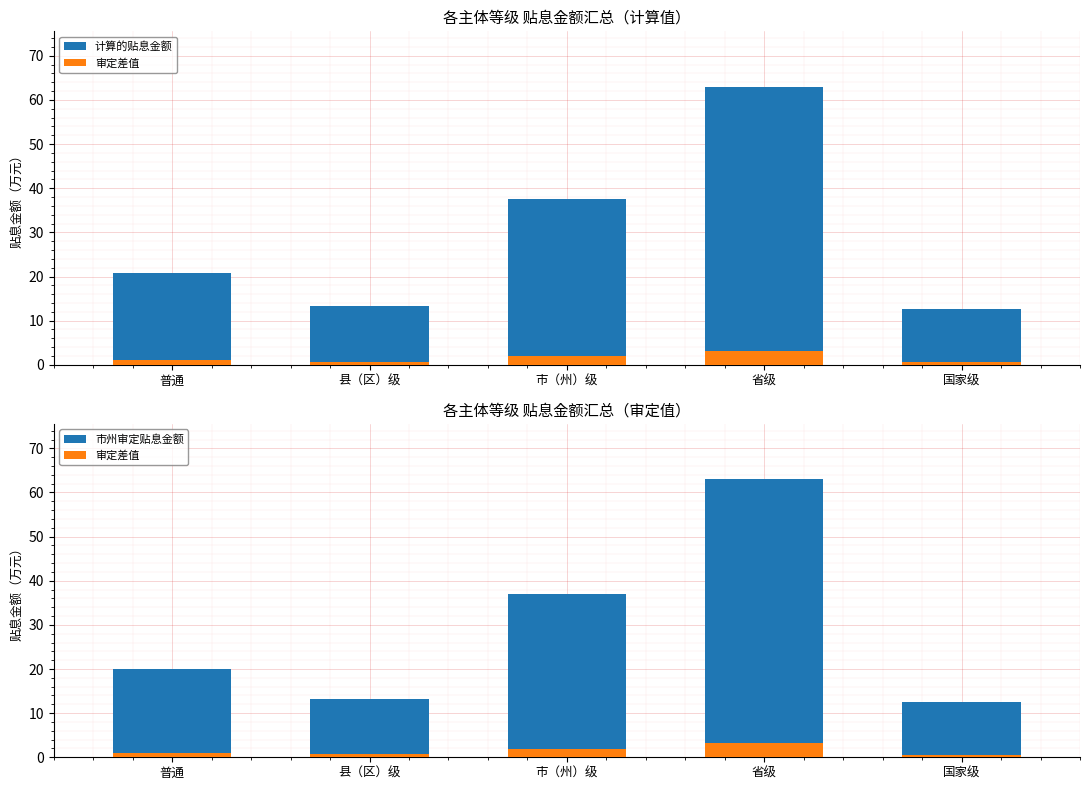

What value does the 市州审定贴息金额 series have at 国家级?

12.5